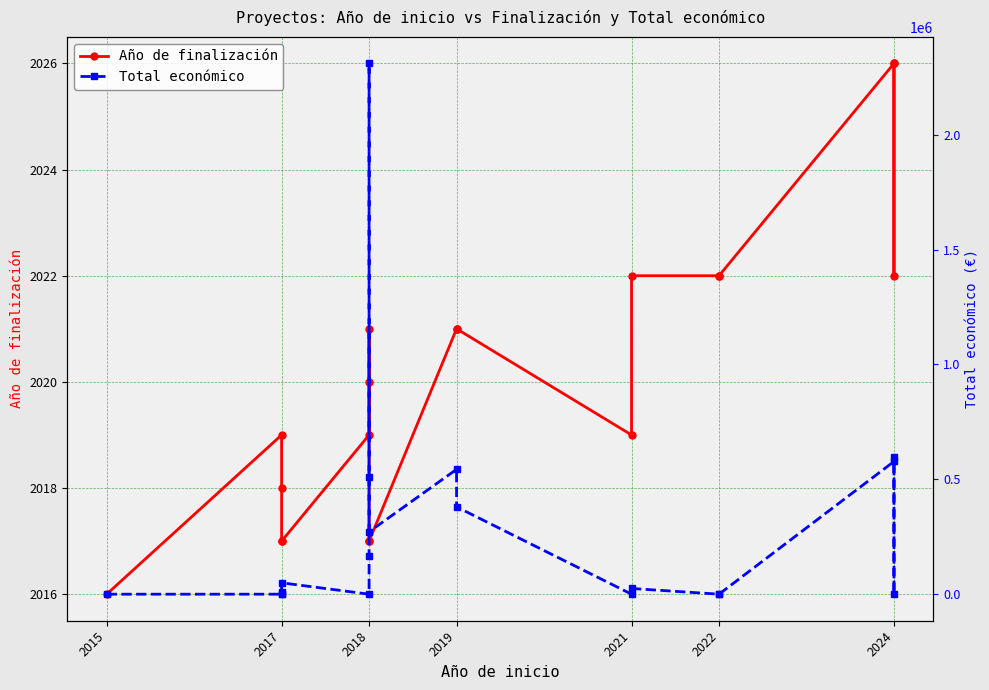

What is the greatest value displayed?

2310026